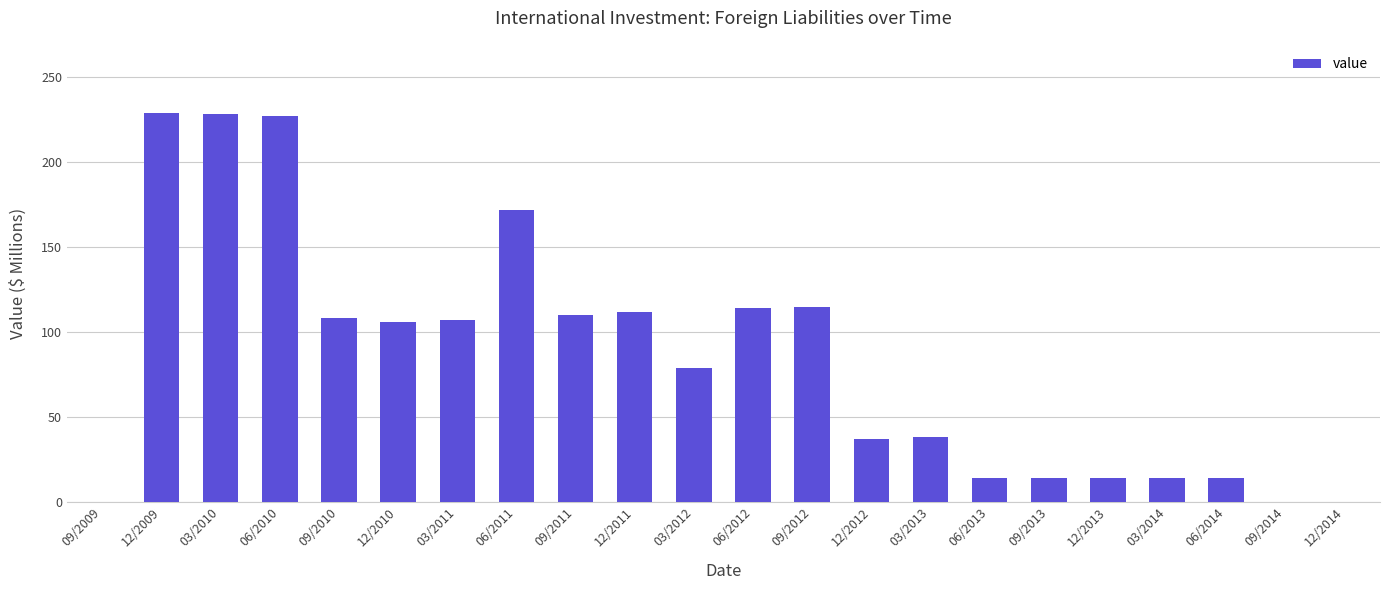

What is the sum of all values?

1852